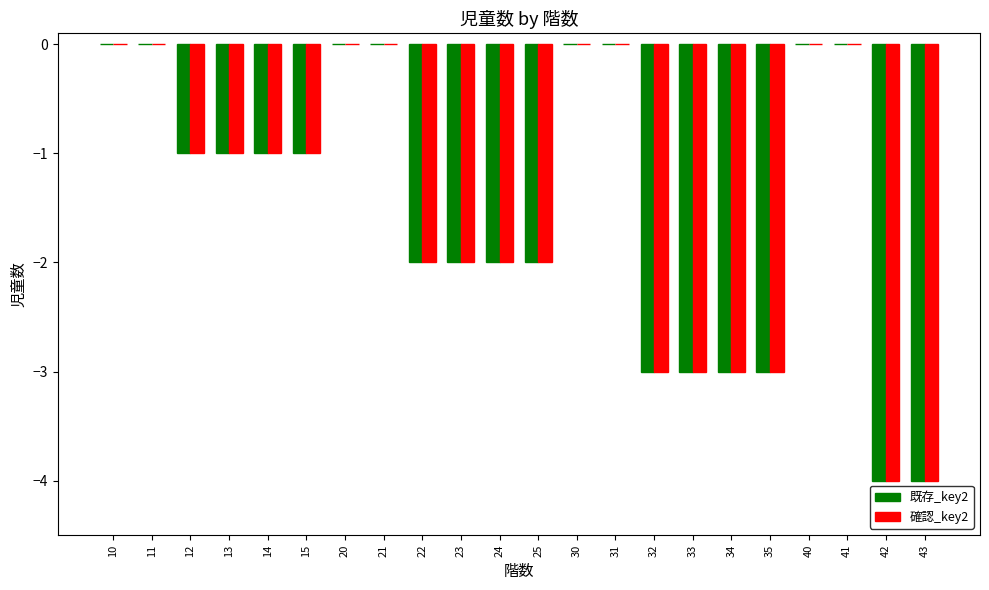

Is the value of 確認_key2 at 32 greater than the value of 既存_key2 at 21?

No